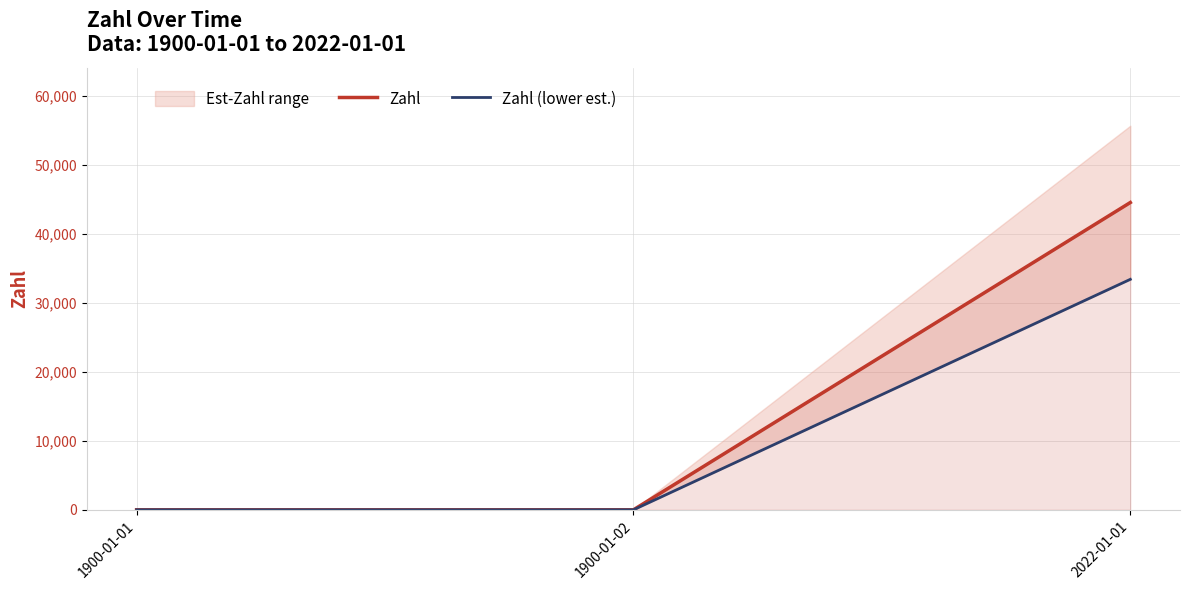

What is the highest value of the Zahl series?

44562